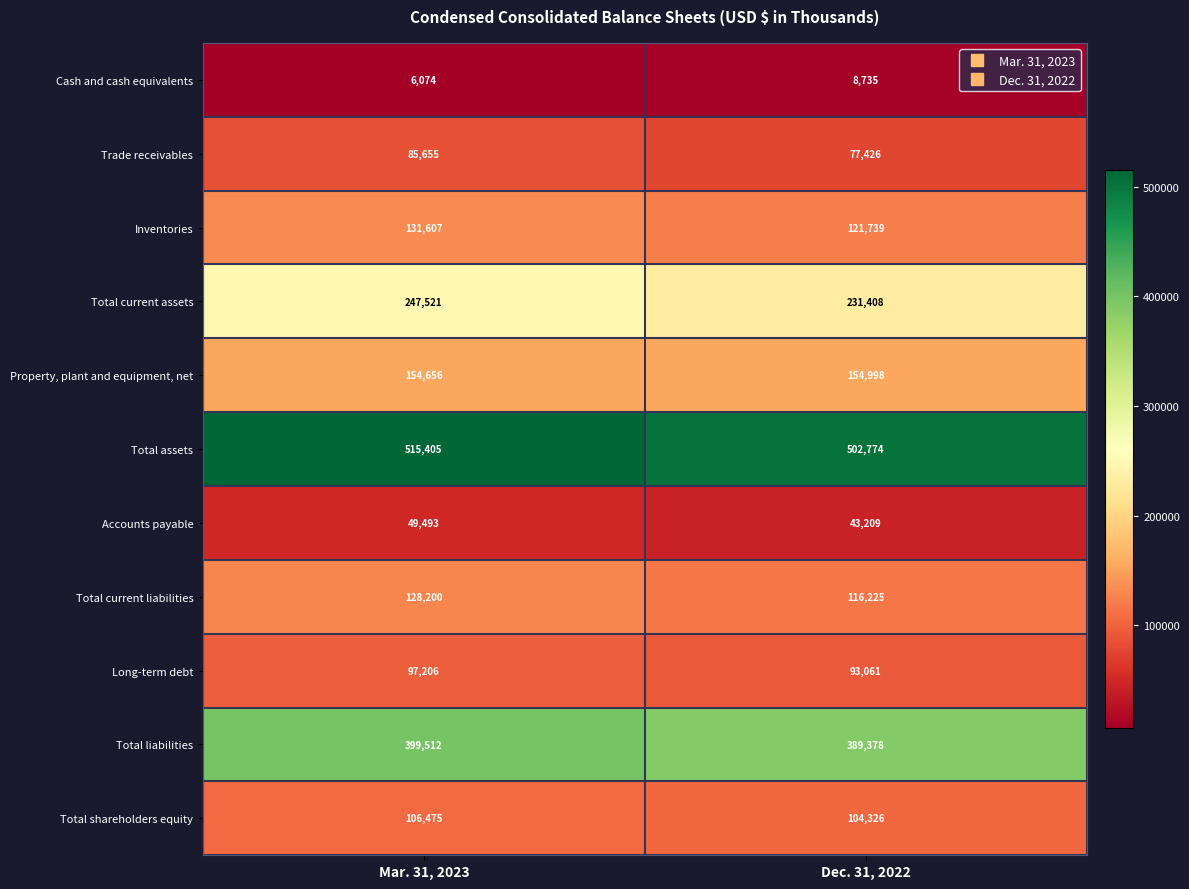

Which series changed the most between Mar. 31, 2023 and Dec. 31, 2022?

Total current assets